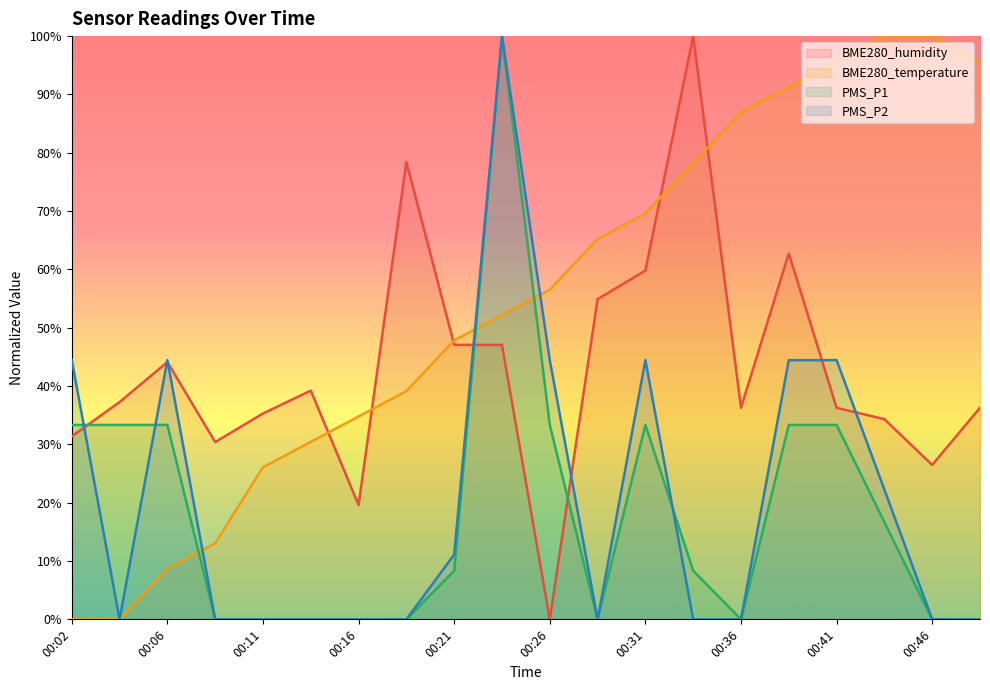

How many data points in BME280_temperature are less than 56?

10